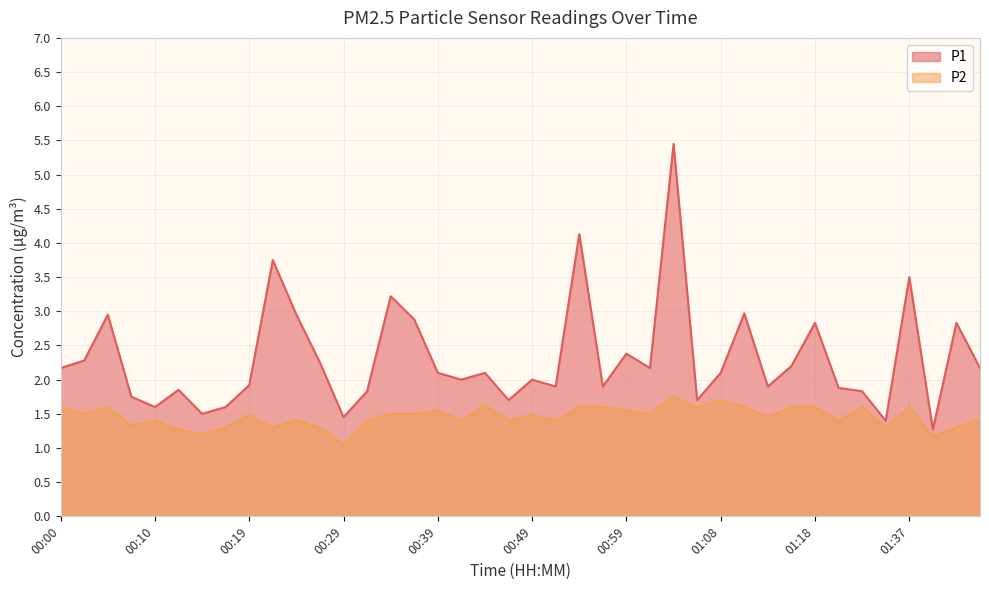

The value of P2 at 00:22 is 1.3. True or false?

True